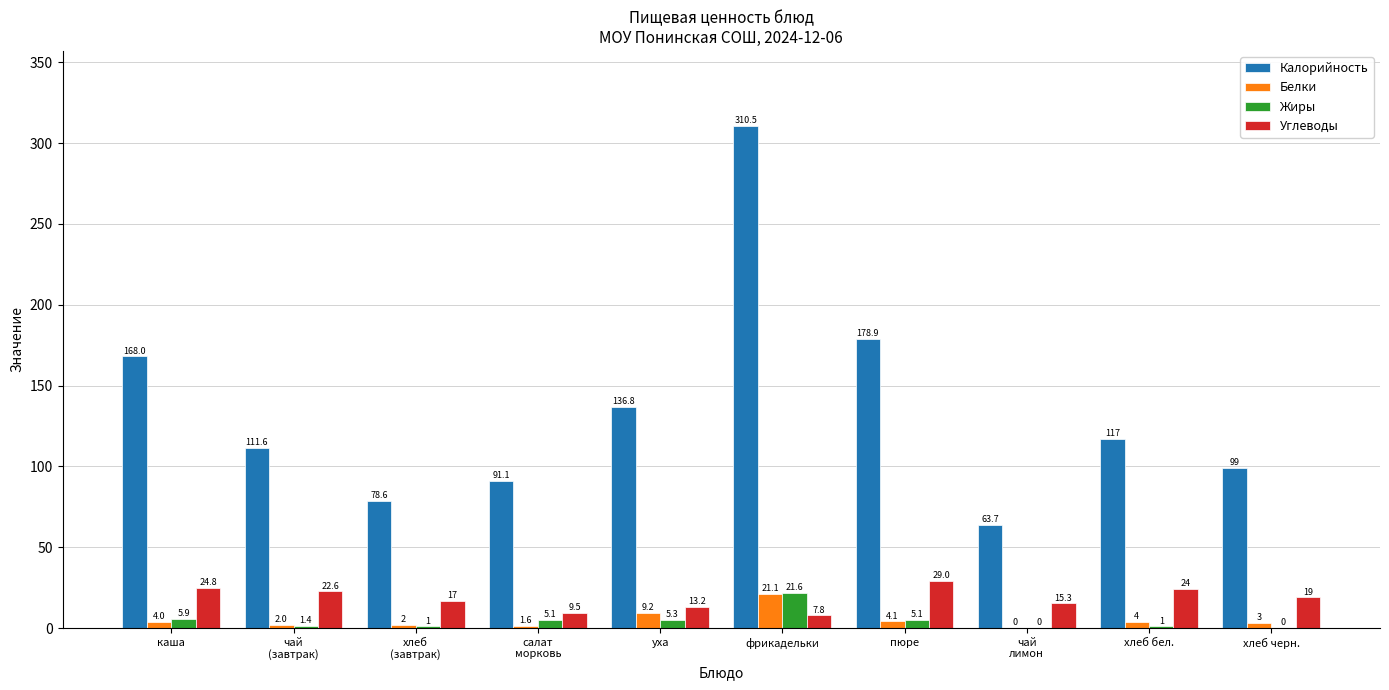

The value of Калорийность at хлеб
(завтрак) is 78.6. True or false?

True